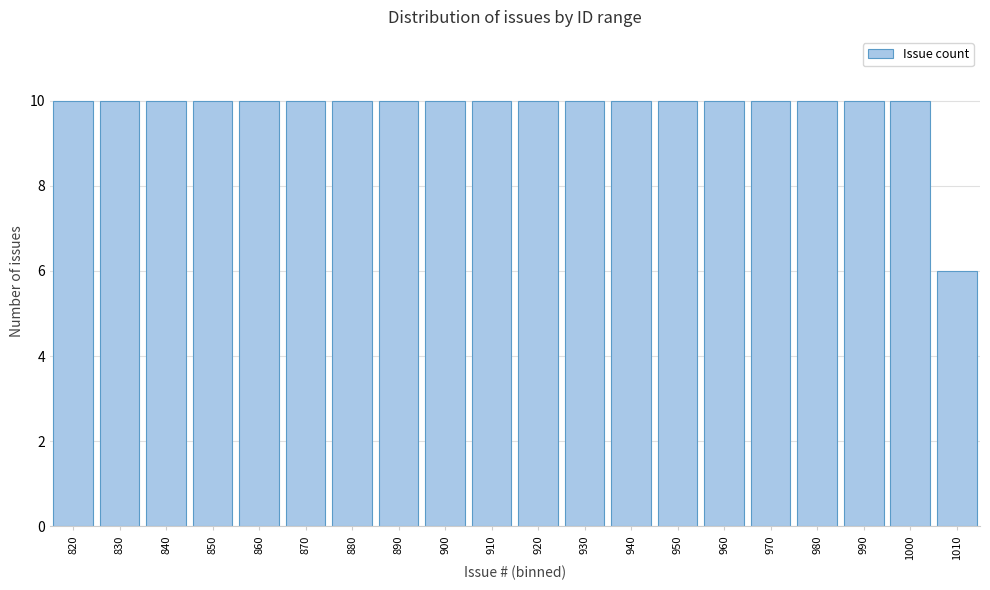

Reading left to right, what are all the values shown in this chart?

820=10	830=10	840=10	850=10	860=10	870=10	880=10	890=10	900=10	910=10	920=10	930=10	940=10	950=10	960=10	970=10	980=10	990=10	1000=10	1010=6